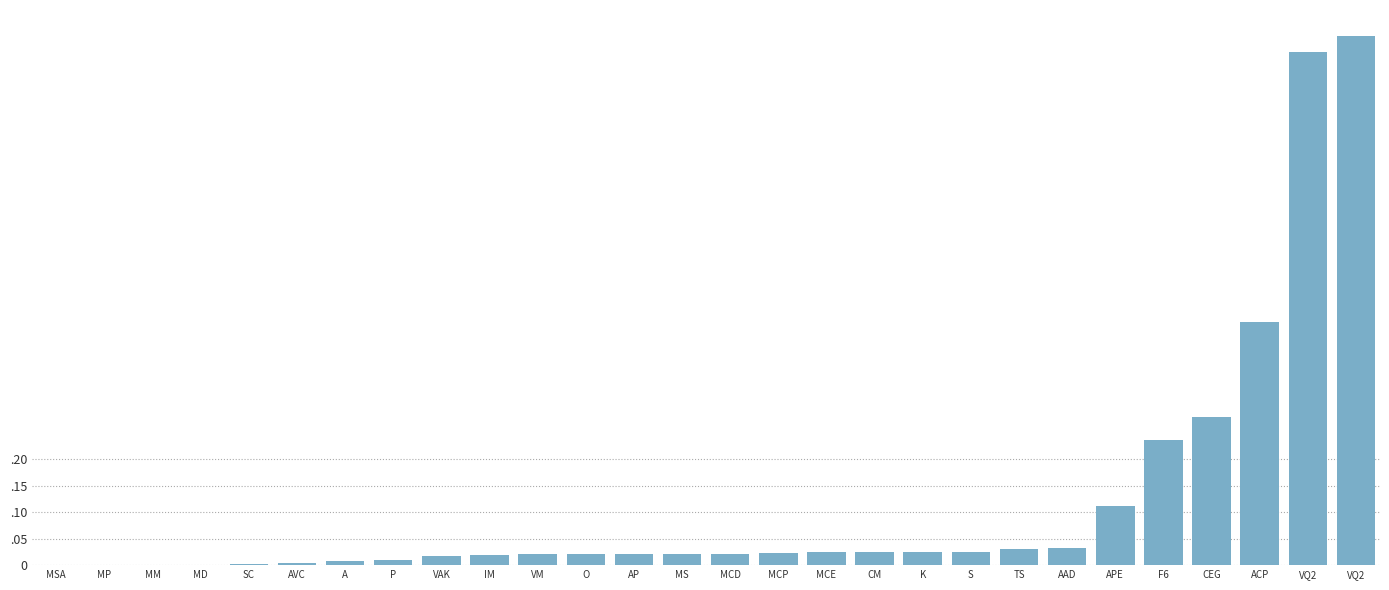

Are the bars horizontal?

No